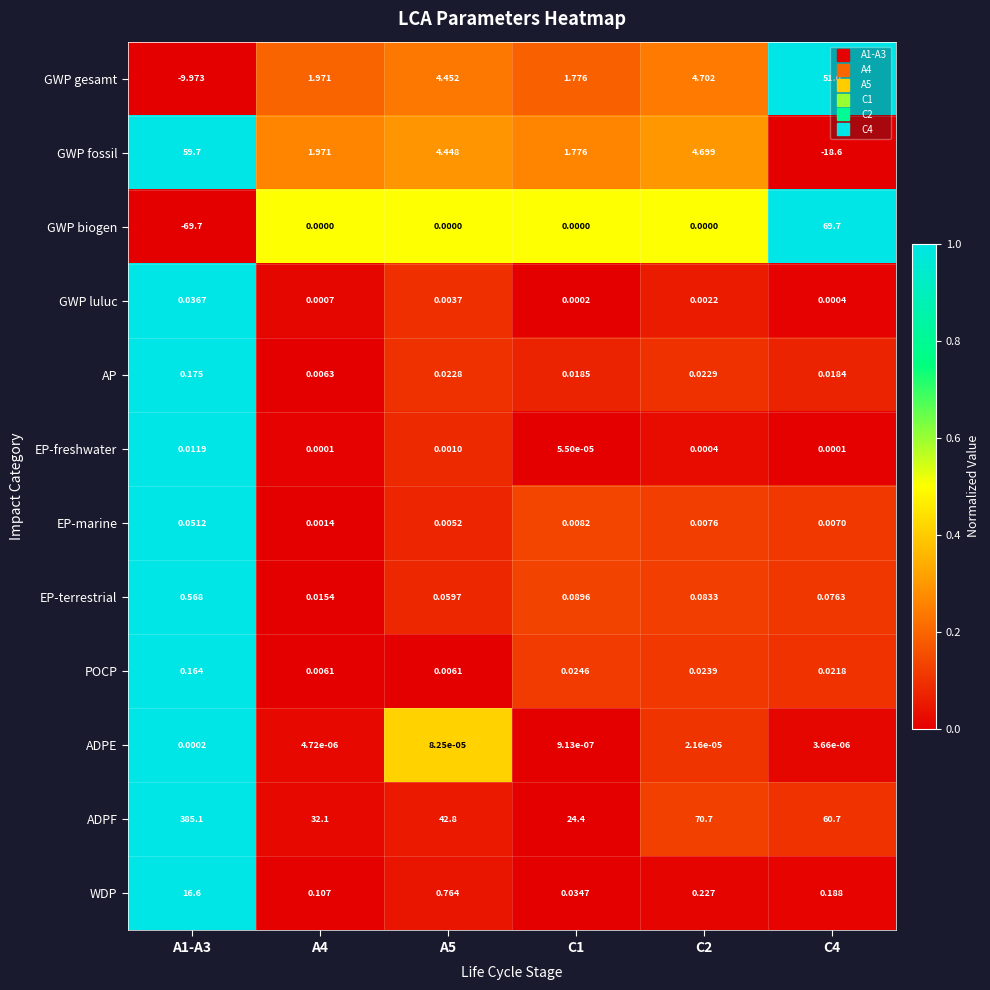

At how many categories does at least one series exceed 0?

6